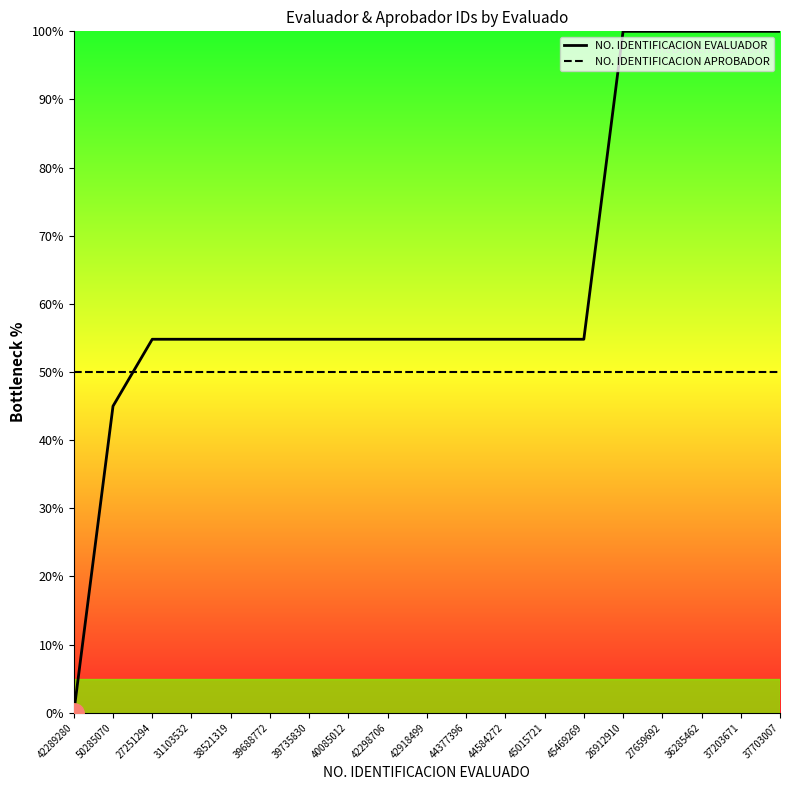

What is the label of the 8th point from the right?

44584272